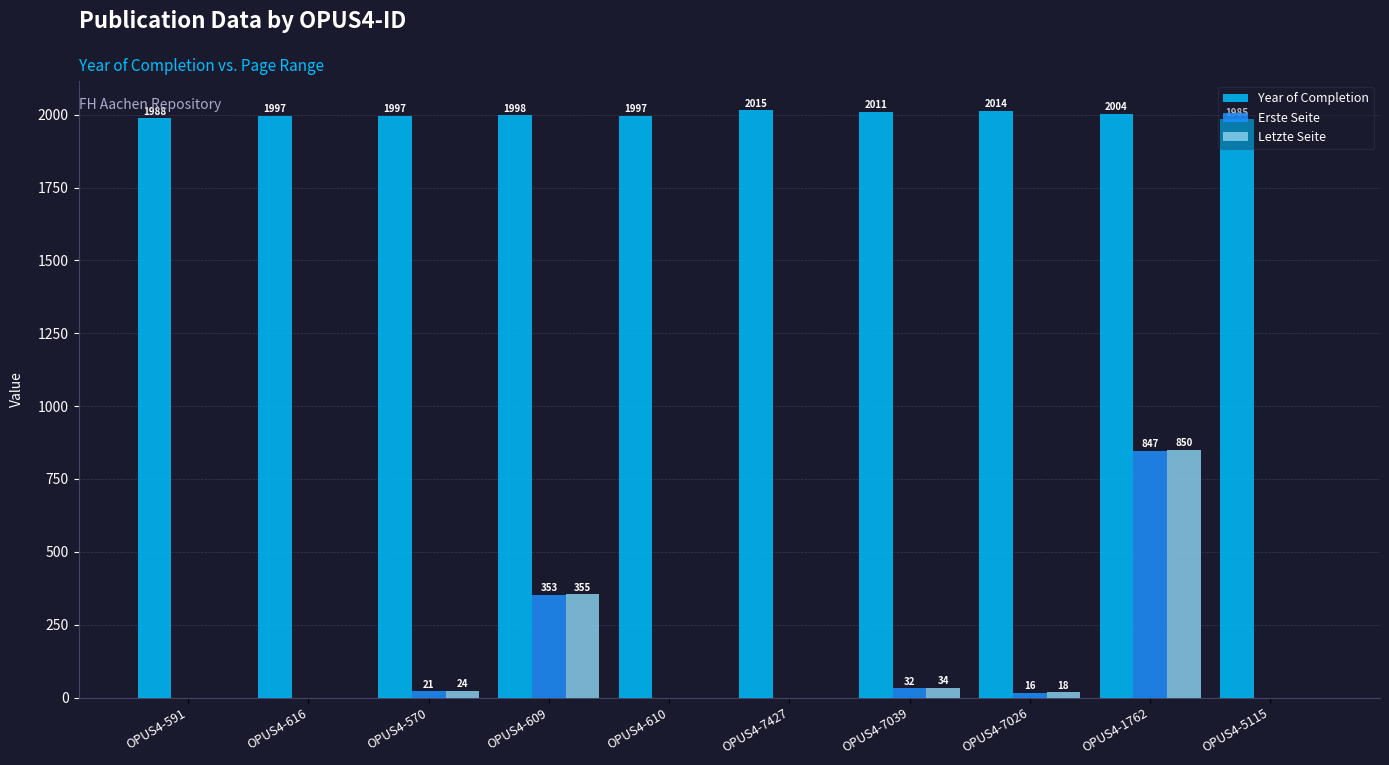

Reading left to right, extract all data points from this chart.

Year of Completion: 1988	1997	1997	1998	1997	2015	2011	2014	2004	1985
Erste Seite: 0	0	21	353	0	0	32	16	847	0
Letzte Seite: 0	0	24	355	0	0	34	18	850	0